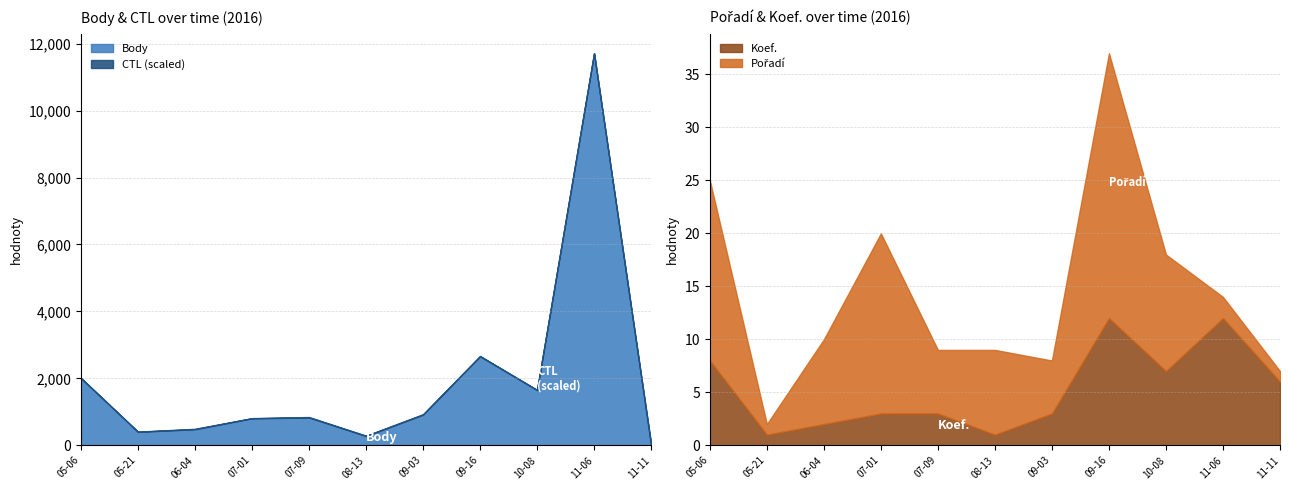

Reading left to right, extract all data points from this chart.

Body: 2016-05-06=2006	2016-05-21=402	2016-06-04=479	2016-07-01=805	2016-07-09=831	2016-08-13=277	2016-09-03=915	2016-09-16=2659	2016-10-08=1650	2016-11-06=11713	2016-11-11=0
CTL: 2016-05-06=162114	2016-05-21=161708	2016-06-04=162408	2016-07-01=161710	2016-07-09=162412	2016-08-13=162140	2016-09-03=162418	2016-09-16=162174	2016-10-08=161721	2016-11-06=161121	2016-11-11=167041